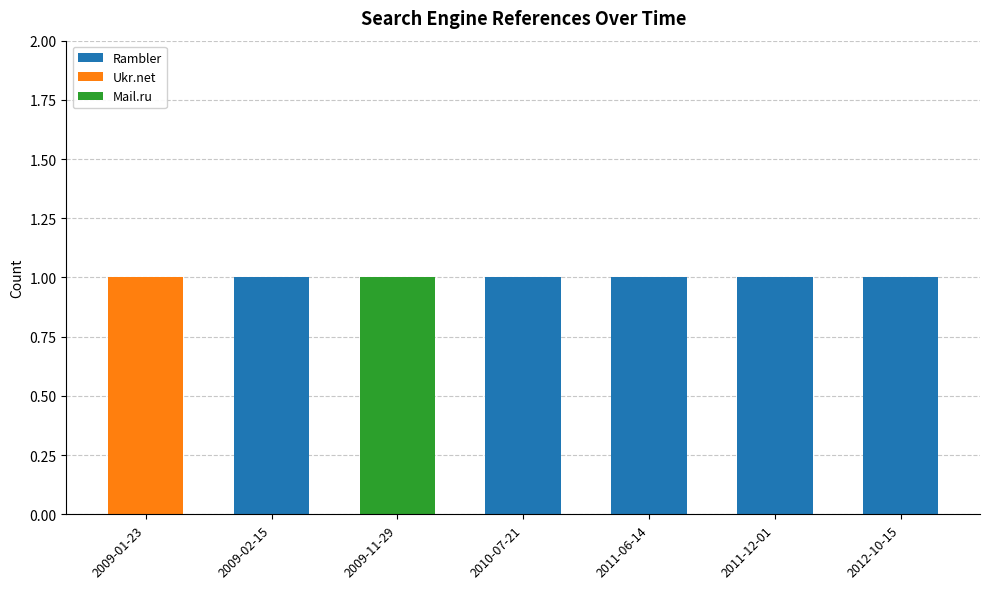

What is the sum of all Rambler values?

5